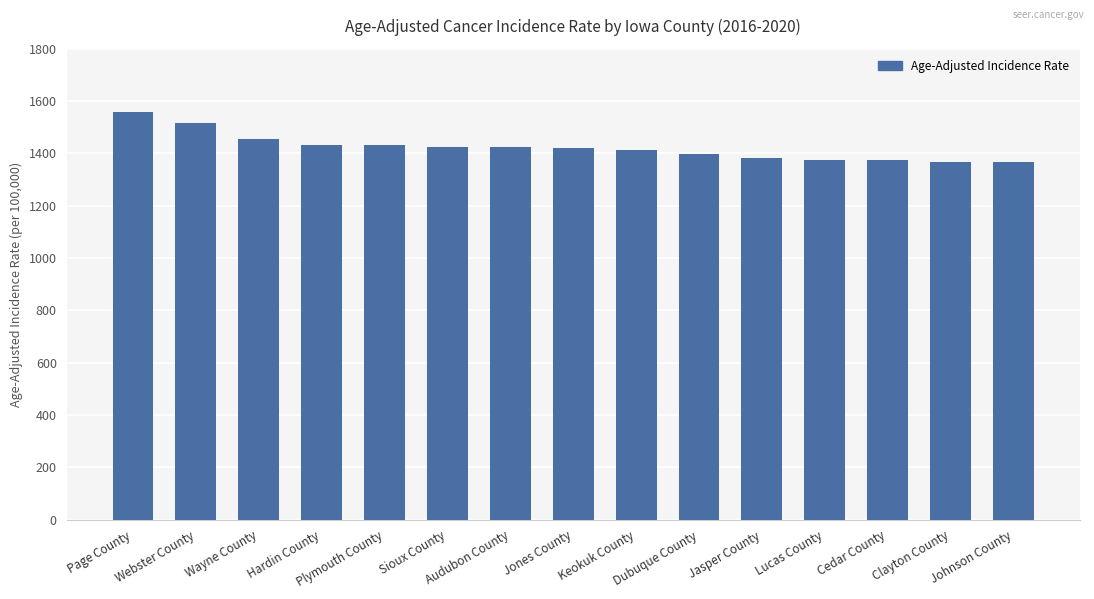

What is the average value?

1422.4